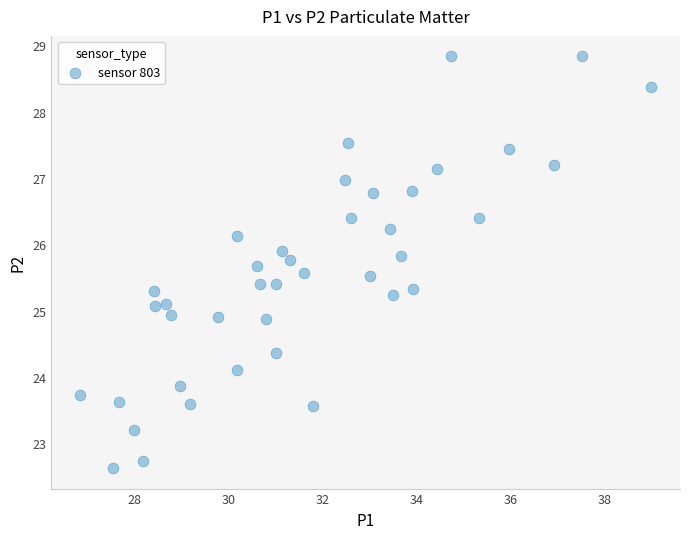

What is the range of Y values (max minus min)?

6.2